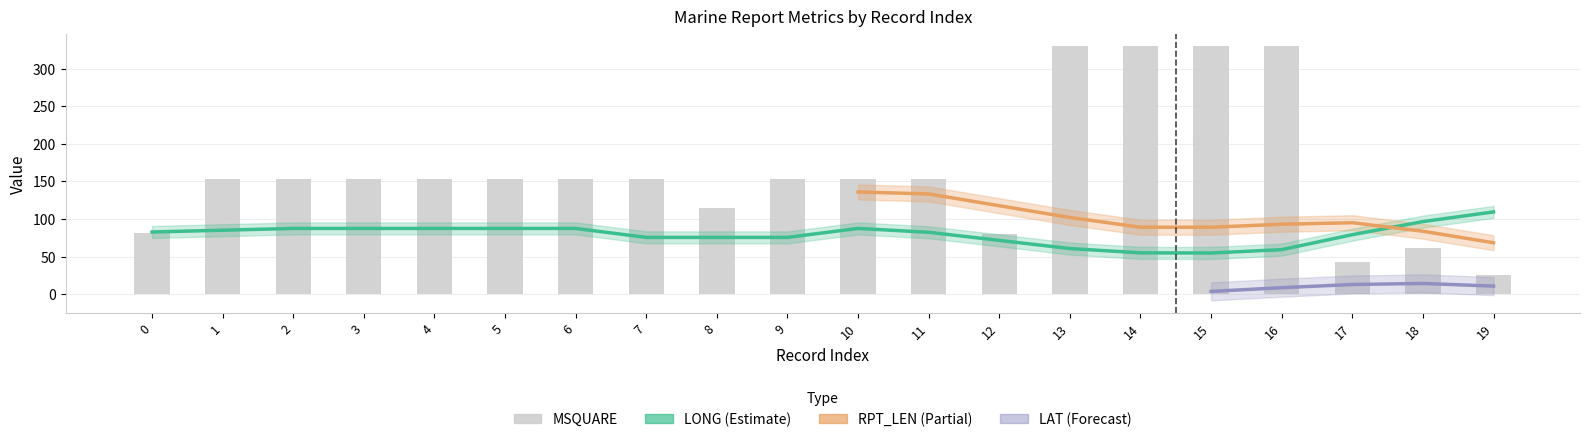

The LAT series shows 74.7 at 7. True or false?

False